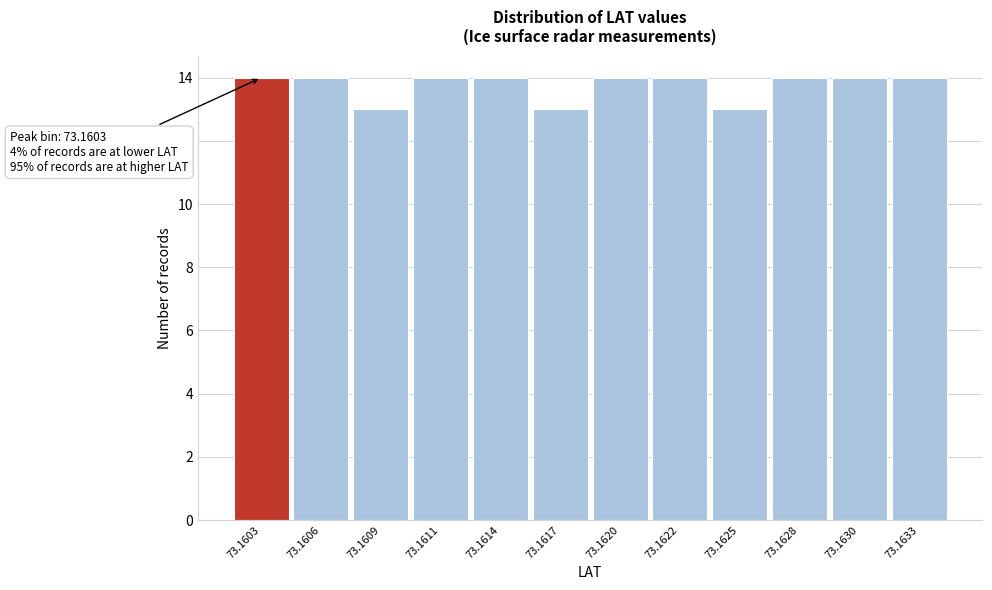

Reading right to left, what are all the values shown in this chart?

73.1633=14	73.1630=14	73.1628=14	73.1625=13	73.1622=14	73.1620=14	73.1617=13	73.1614=14	73.1611=14	73.1609=13	73.1606=14	73.1603=14